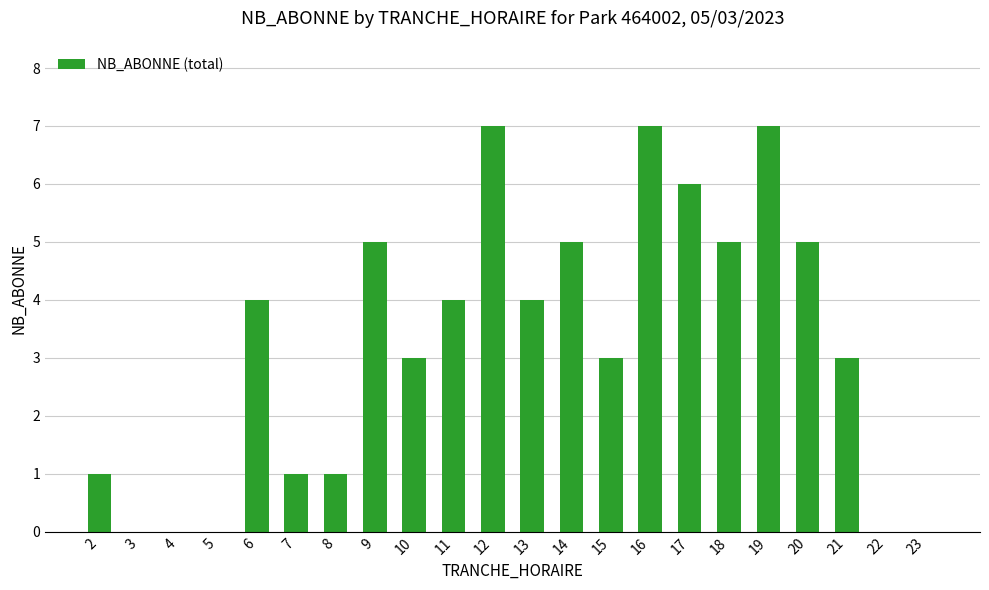

What is the sum of all values?

71